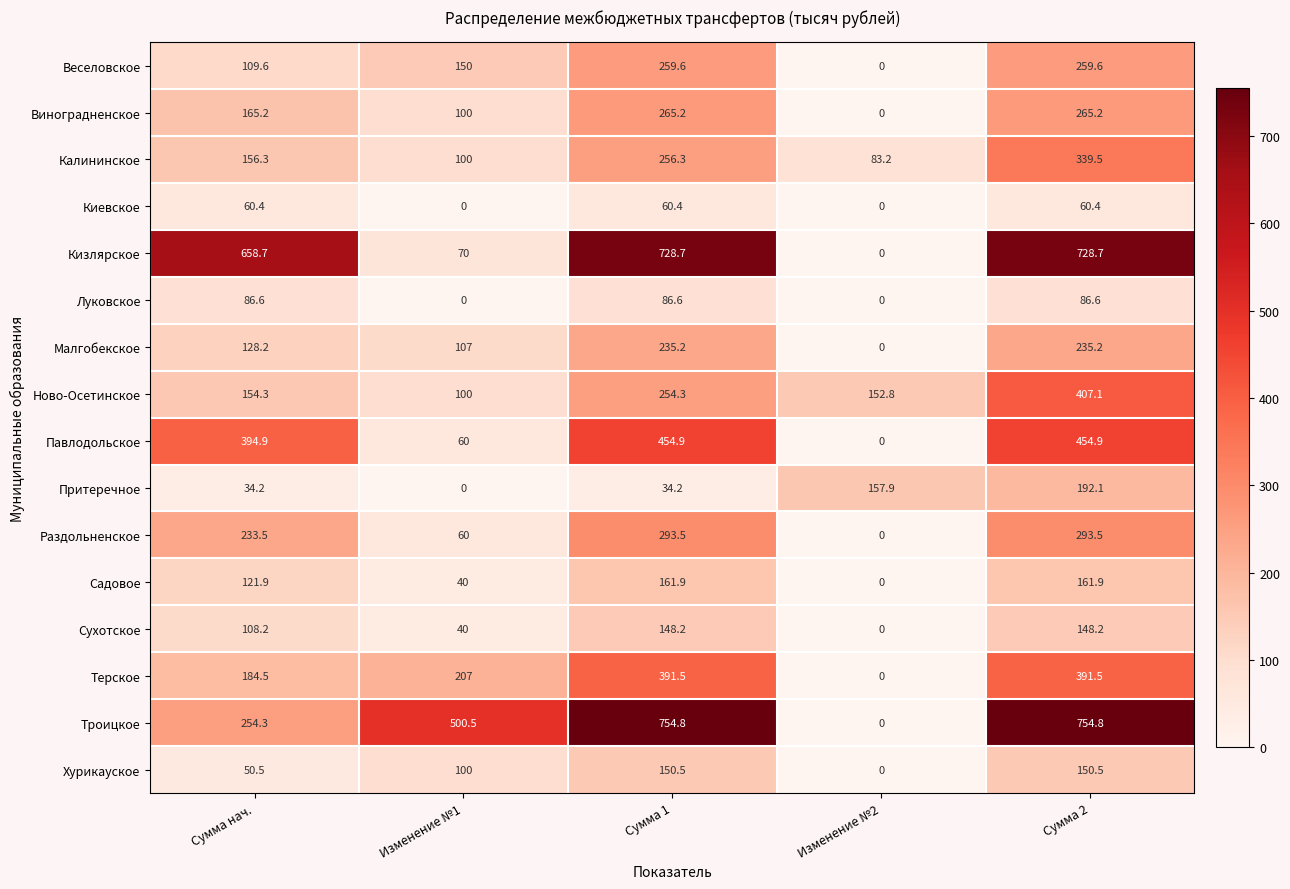

True or false: Кизлярское has a value of 658.7 at Сумма нач..

True